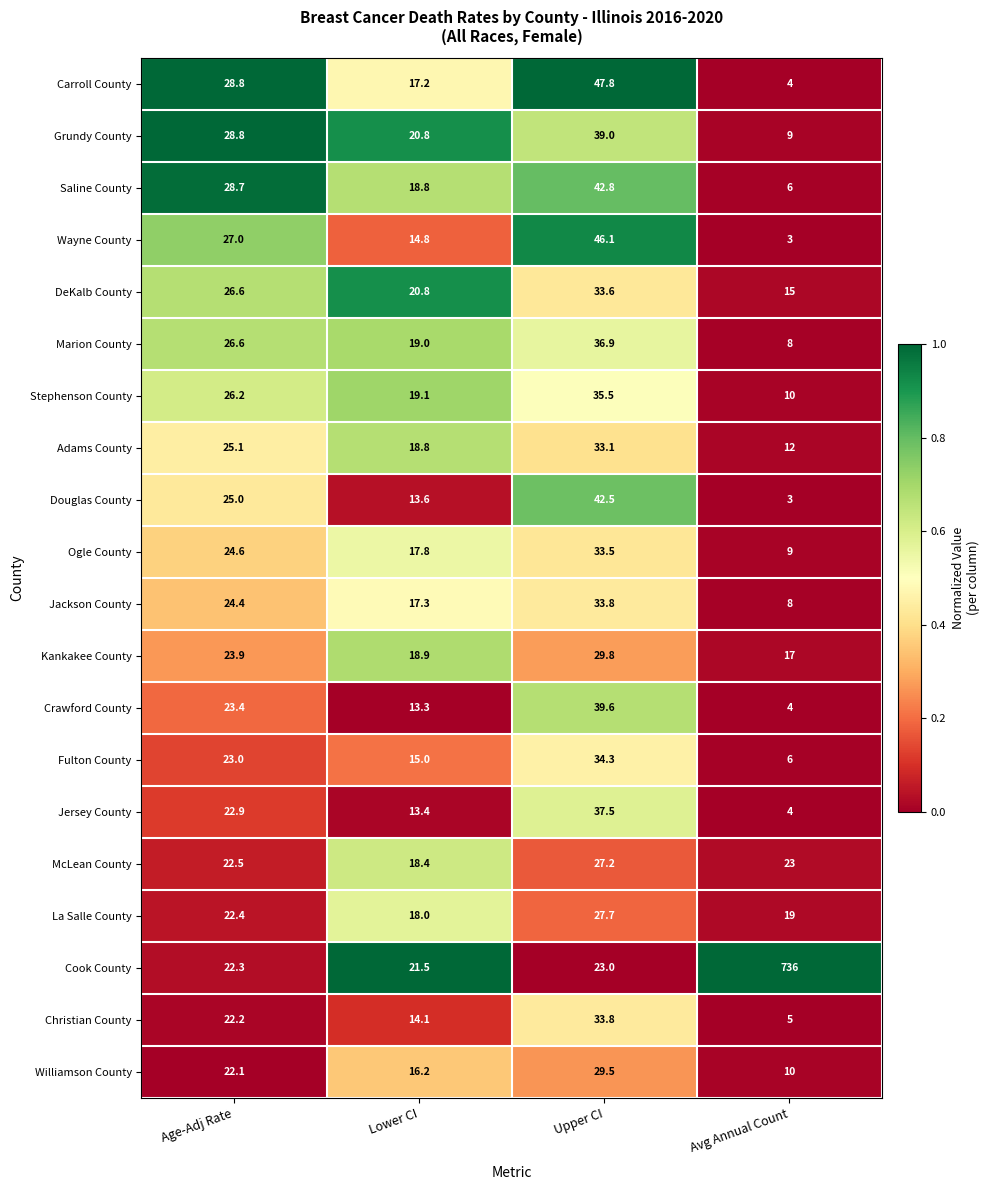

Which series has the largest total across all categories?

Cook County